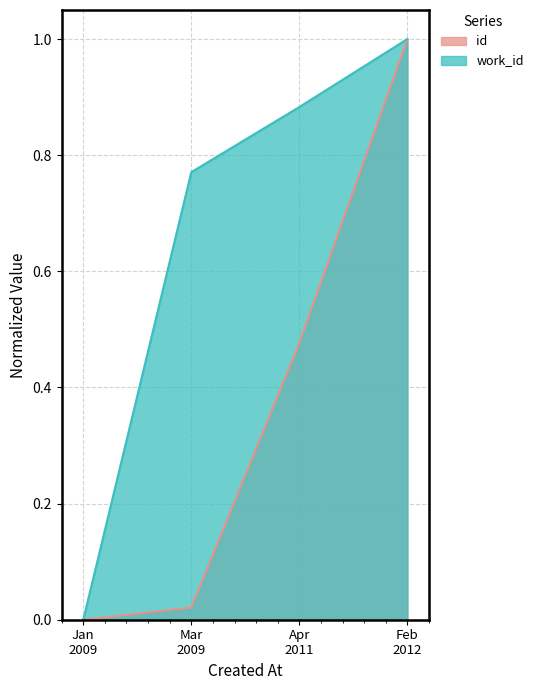

What are all the series names shown in the legend?

id, work_id